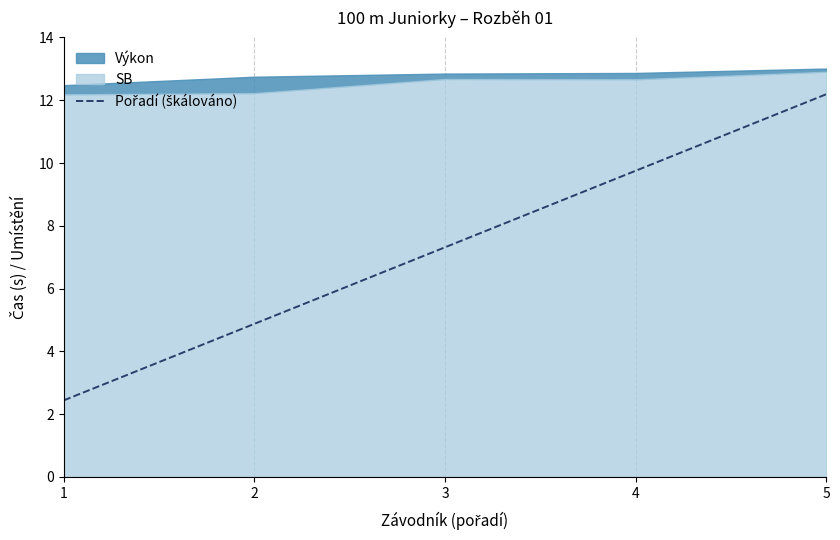

How many data points does each series have?

5